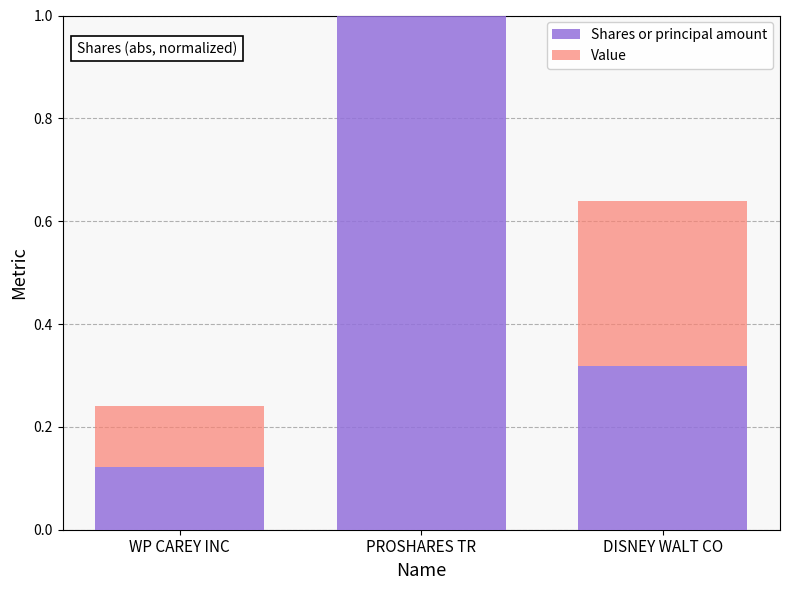

What is the highest value of the Shares or principal amount series?

1.0